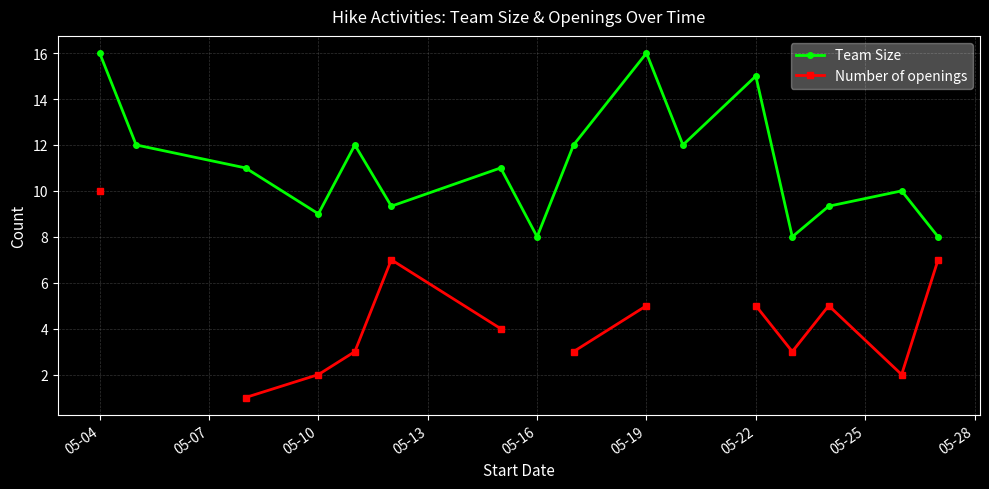

True or false: Team Size and Number of openings intersect in this chart.

False